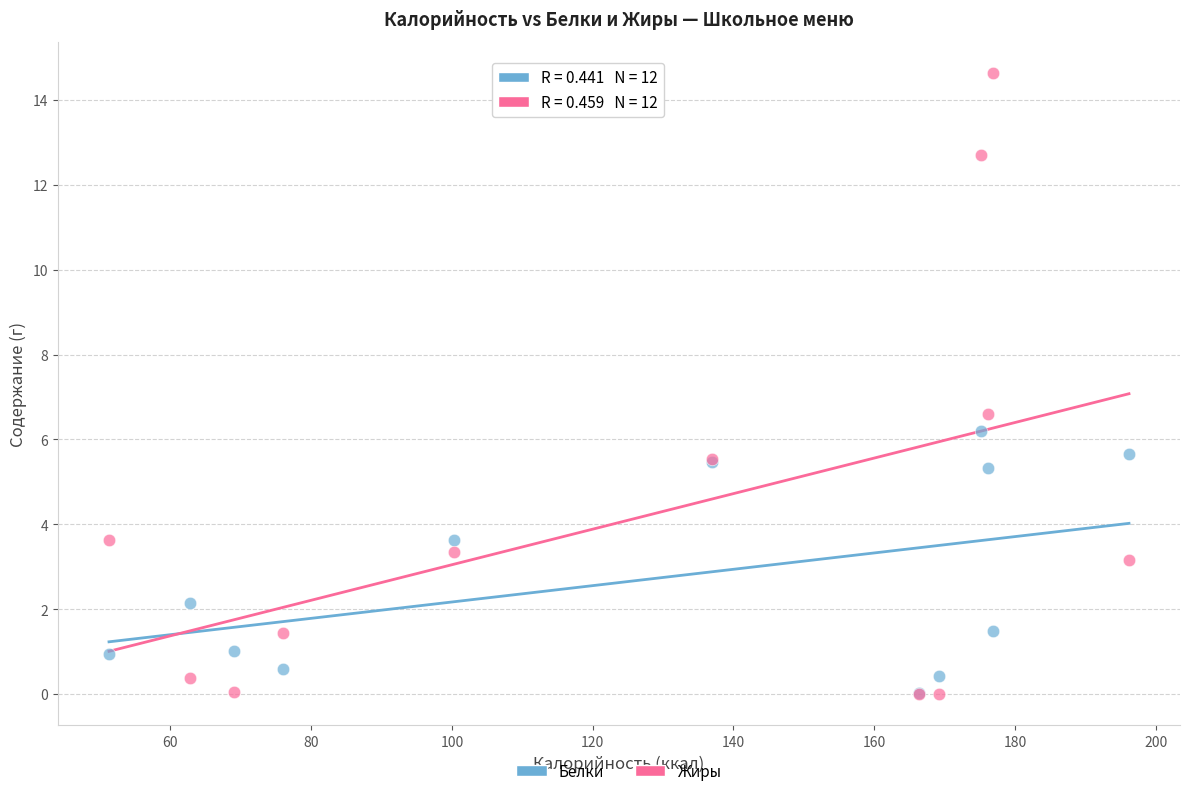

Which series has the largest Y range (max minus min)?

Жиры